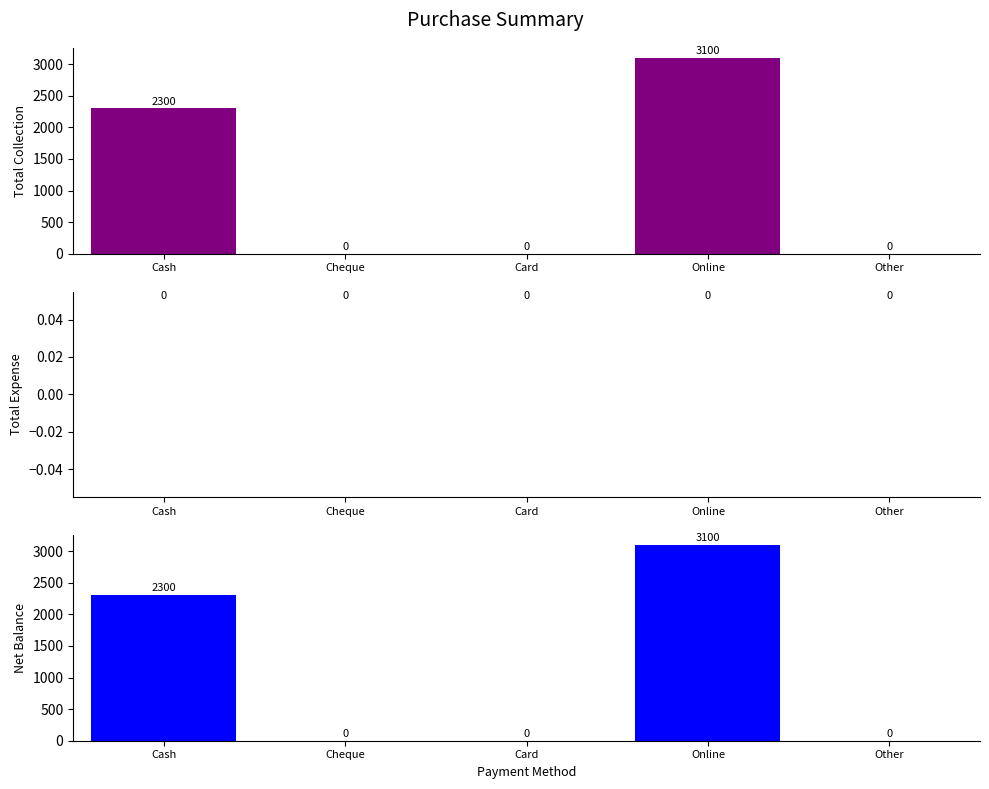

Between Cash and Card, which is larger?

Cash